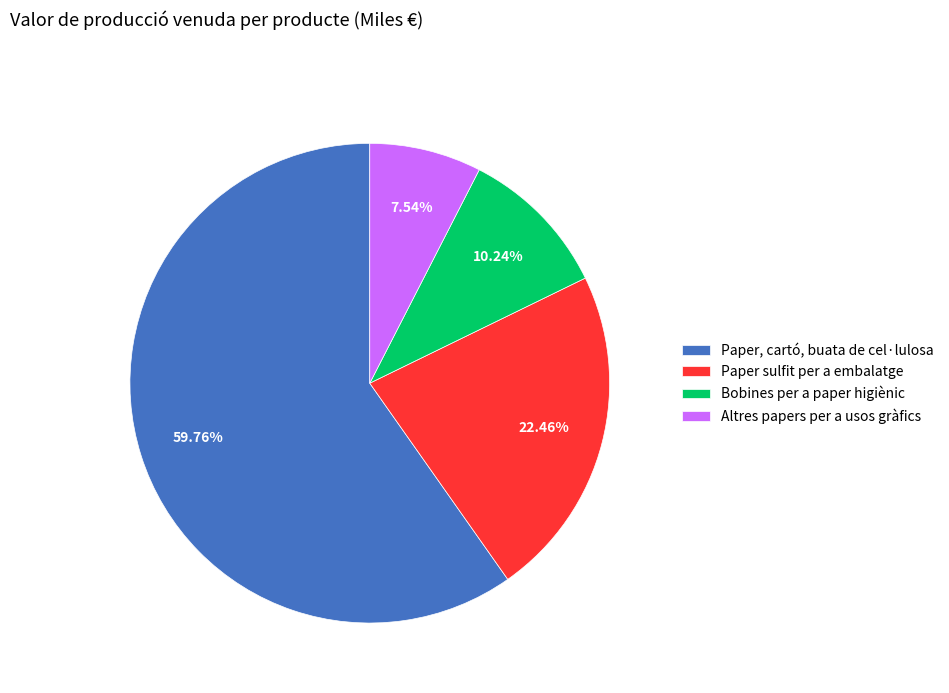

Do Paper, cartó, buata de cel·lulosa and Altres papers per a usos gràfics together represent more than half of the pie?

Yes